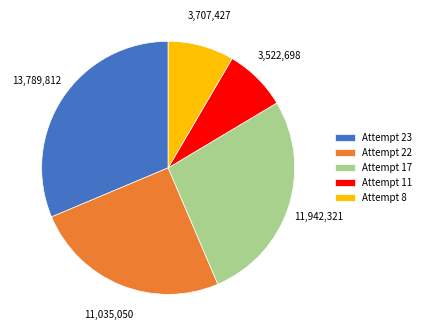

Does Attempt 22 represent more than half of the total?

No